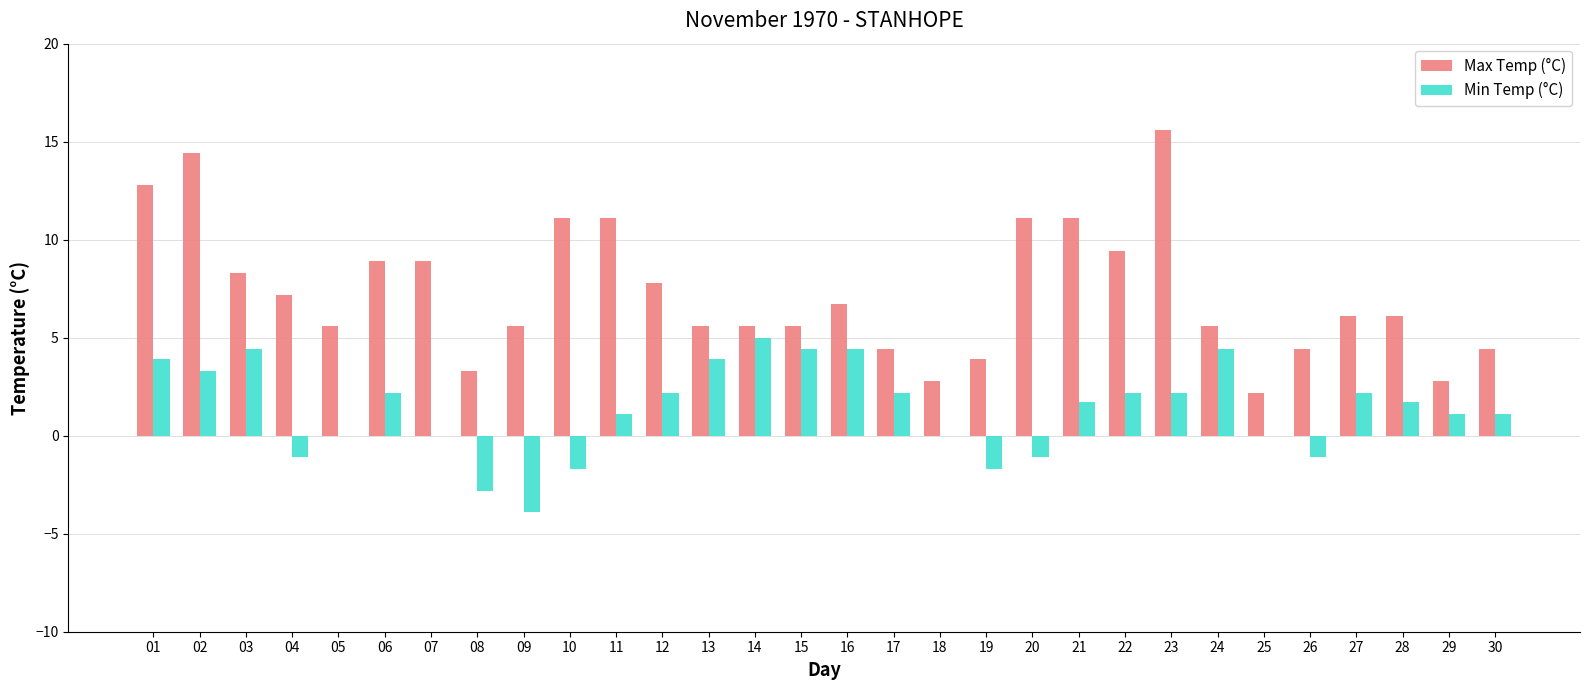

At which label does Max Temp (°C) first exceed 6?

01